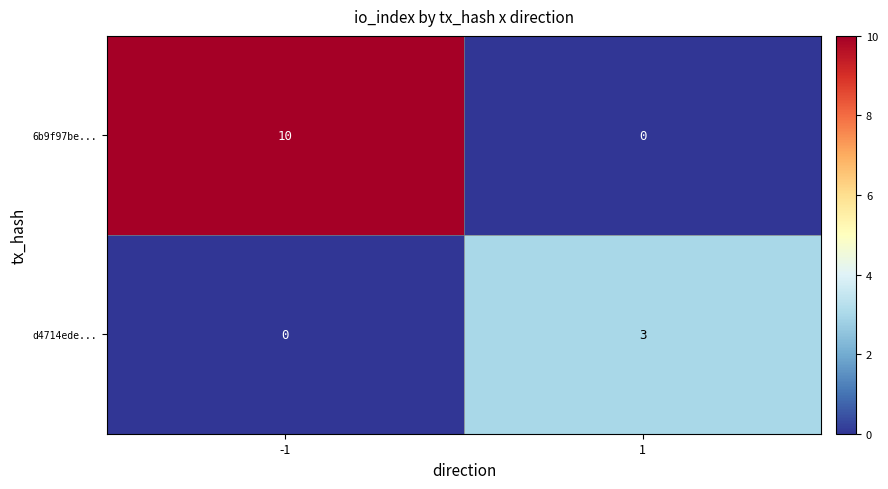

List the series in order of their peak value, highest first.

6b9f97be..., d4714ede...